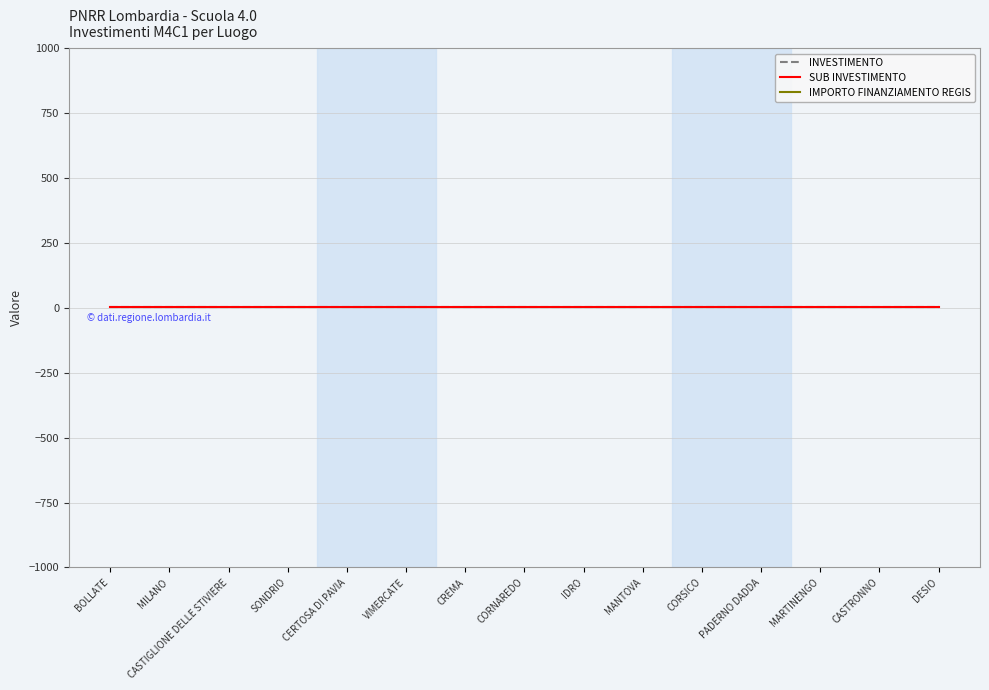

Which category has the highest value across all series?

BOLLATE